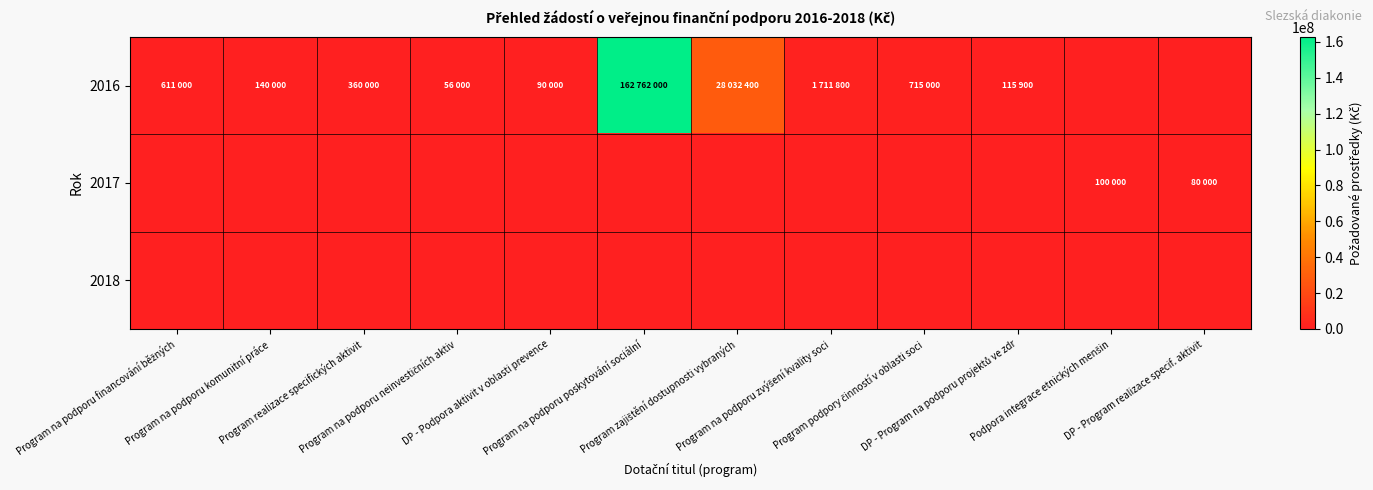

What is the total value across all series at Program na podporu poskytování sociální?

162762000